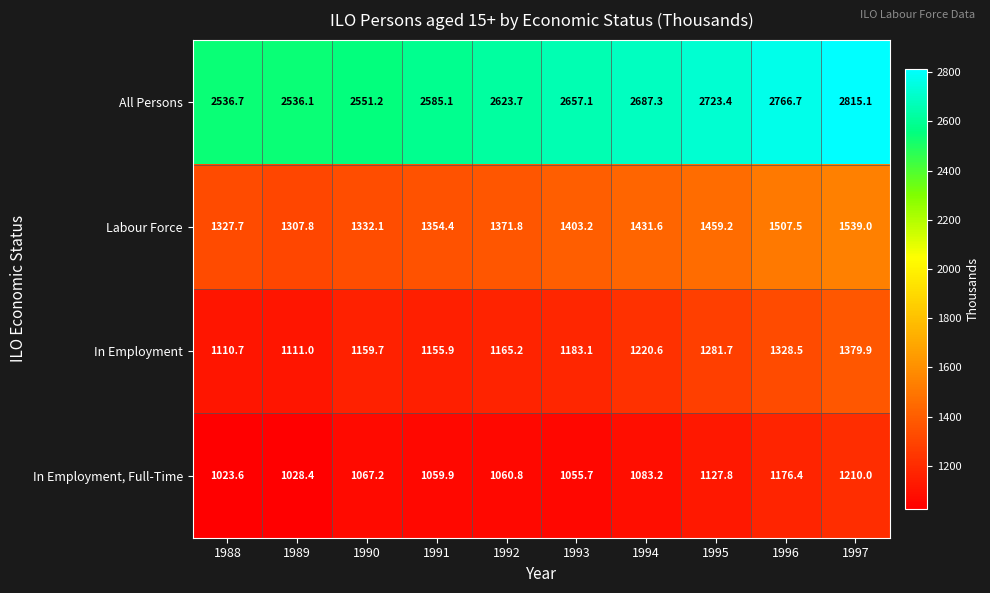

What is the sum of the In Employment values at 1991 and 1992?

2321.1